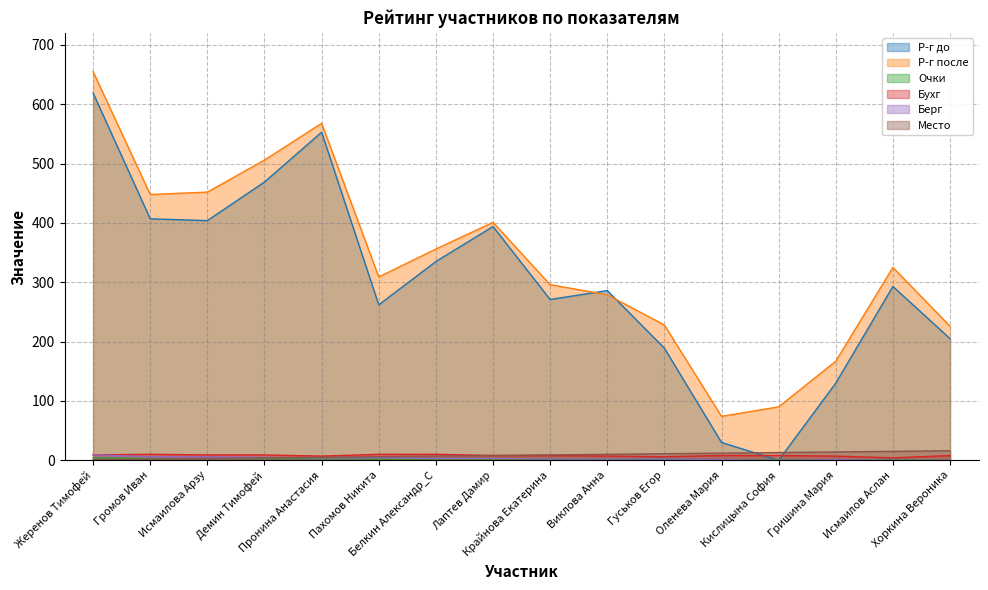

Which series has the largest range (max minus min)?

Р-г до